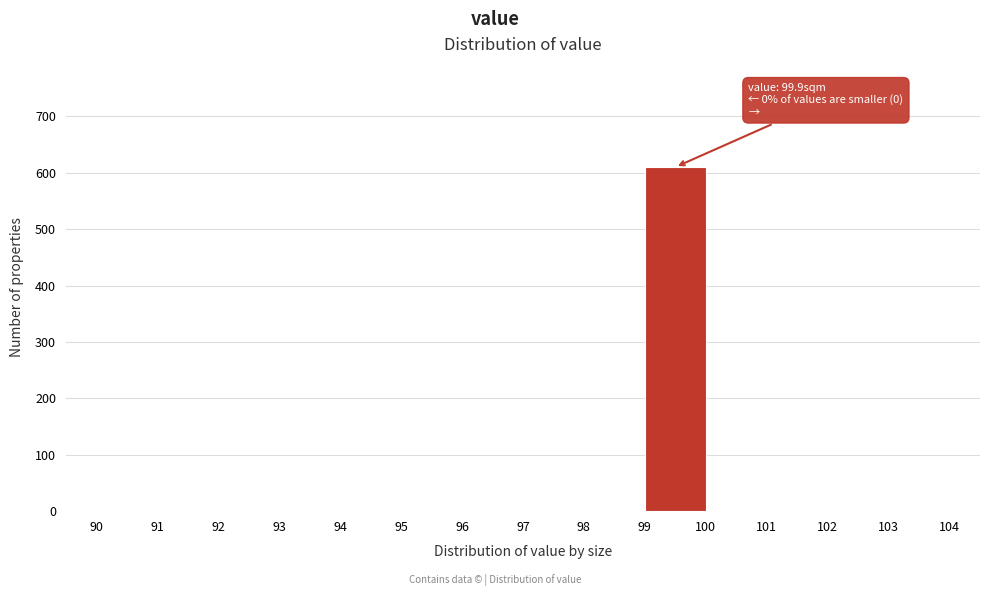

Which range on the x-axis has the tallest bar?

99 to 100